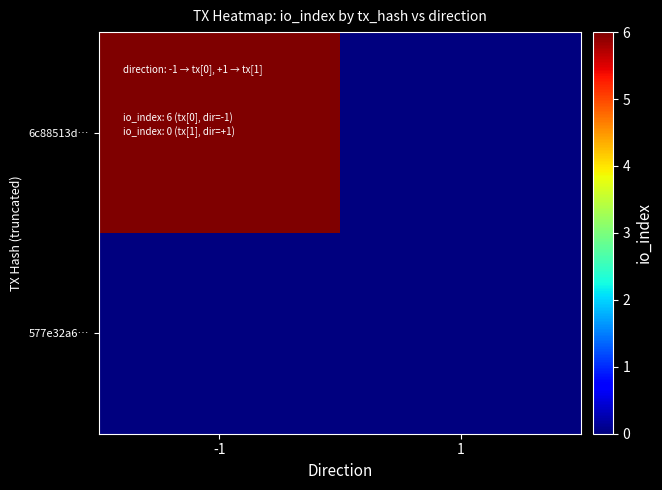

Between 1 and -1, which is larger?

-1